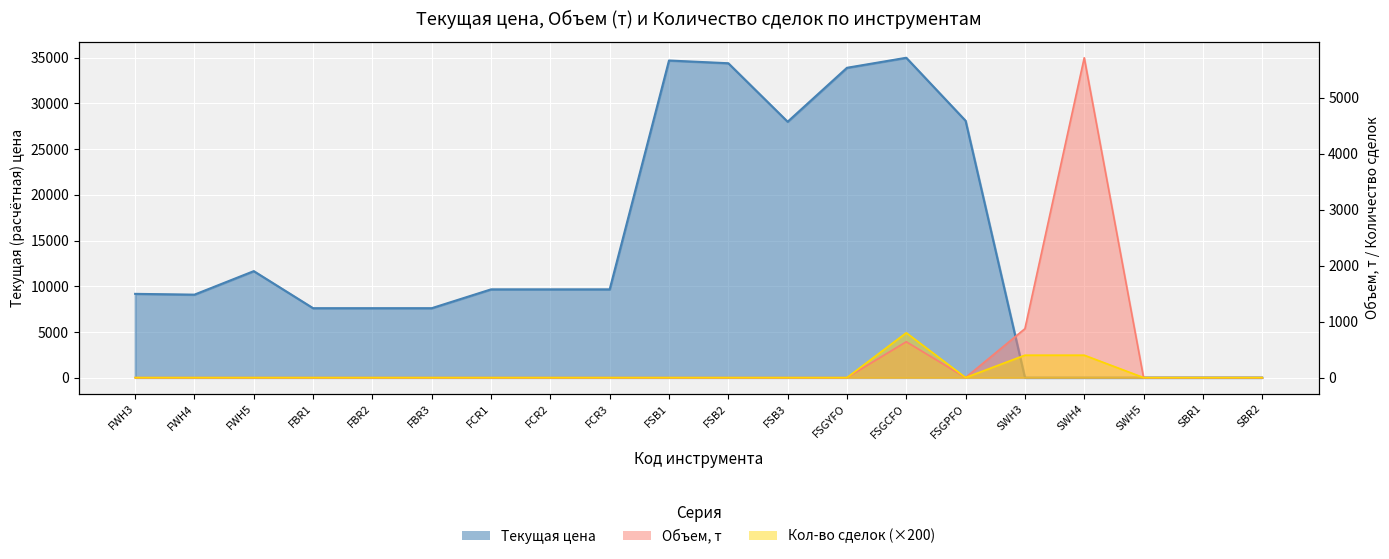

Reading left to right, extract all data points from this chart.

Текущая цена: FWH3=9164.0	FWH4=9077.5	FWH5=11650.0	FBR1=7595.0	FBR2=7595.0	FBR3=7595.0	FCR1=9654.8	FCR2=9654.8	FCR3=9654.8	FSB1=34700.0	FSB2=34400.0	FSB3=28000.0	FSGYFO=33902.0	FSGCFO=35000.0	FSGPFO=28105.0	SWH3=0.2	SWH4=0.2	SWH5=0.2	SBR1=0.3	SBR2=0.2
Объем, т: FWH3=0.0	FWH4=0.0	FWH5=0.0	FBR1=0.0	FBR2=0.0	FBR3=0.0	FCR1=0.0	FCR2=0.0	FCR3=0.0	FSB1=0.0	FSB2=0.0	FSB3=0.0	FSGYFO=0.0	FSGCFO=640.0	FSGPFO=0.0	SWH3=873.3	SWH4=5712.4	SWH5=0.0	SBR1=0.0	SBR2=0.0
Количество сделок: FWH3=0.0	FWH4=0.0	FWH5=0.0	FBR1=0.0	FBR2=0.0	FBR3=0.0	FCR1=0.0	FCR2=0.0	FCR3=0.0	FSB1=0.0	FSB2=0.0	FSB3=0.0	FSGYFO=0.0	FSGCFO=800.0	FSGPFO=0.0	SWH3=400.0	SWH4=400.0	SWH5=0.0	SBR1=0.0	SBR2=0.0